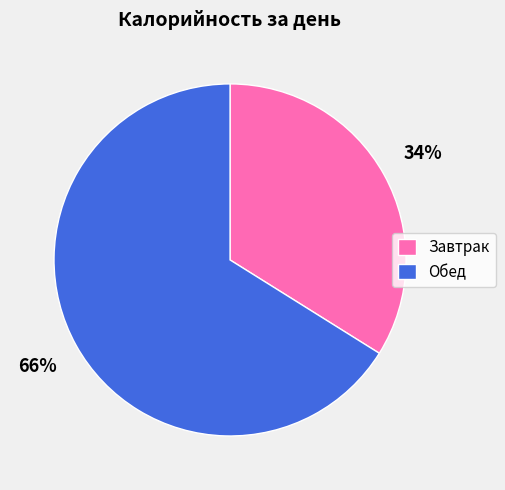

Count the number of slices in the pie.

2